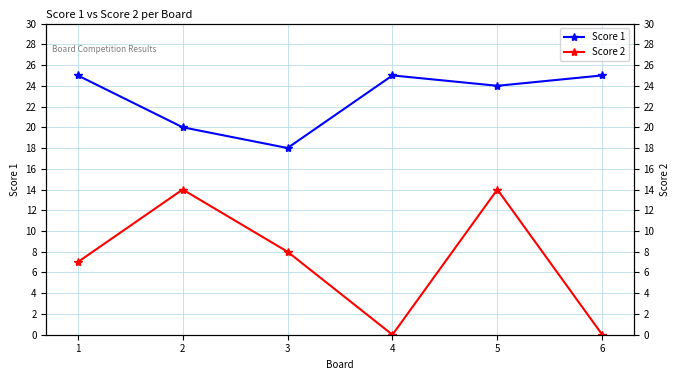

Count the number of categories in the chart.

6